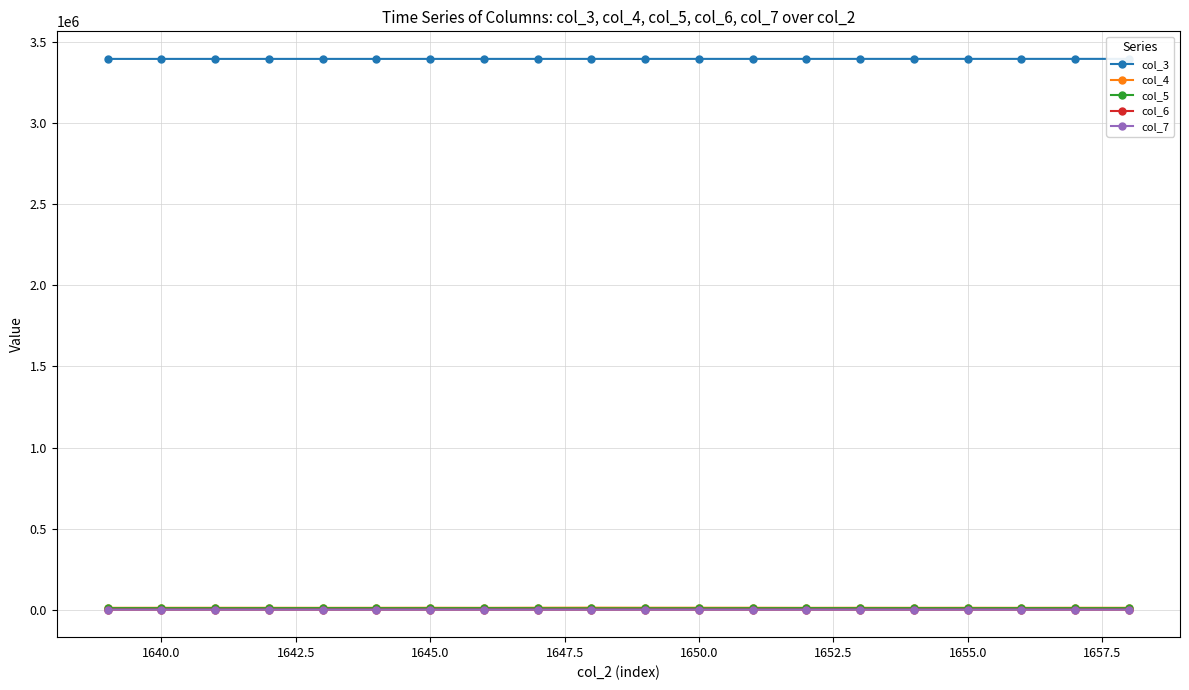

At which category does col_6 reach its first local valley?

1640.0